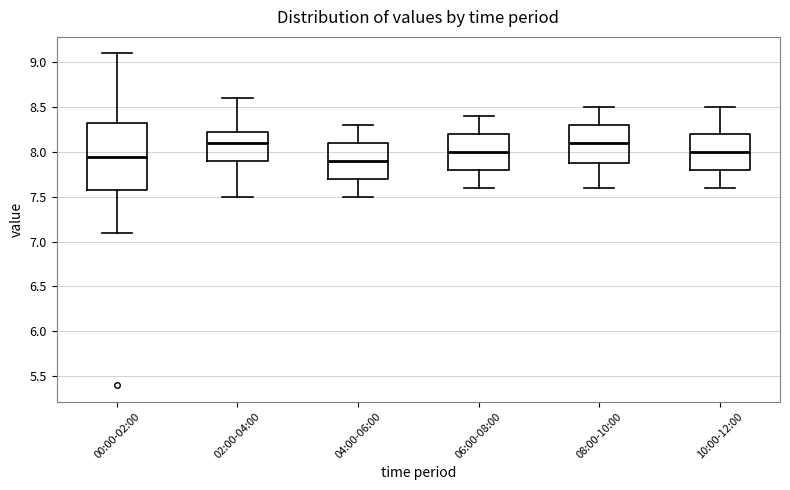

Reading left to right, read every box against the y-axis: the position of its median line, the range the box covers, and the ends of its whiskers. The values are not printed on the chart, so give them approximately, as read against the axis.

00:00-02:00: median 7.95, box 7.60 to 8.35, whiskers 7.10 to 9.10
02:00-04:00: median 8.10, box 7.90 to 8.25, whiskers 7.50 to 8.60
04:00-06:00: median 7.90, box 7.70 to 8.10, whiskers 7.50 to 8.30
06:00-08:00: median 8.00, box 7.80 to 8.20, whiskers 7.60 to 8.40
08:00-10:00: median 8.10, box 7.90 to 8.30, whiskers 7.60 to 8.50
10:00-12:00: median 8.00, box 7.80 to 8.20, whiskers 7.60 to 8.50